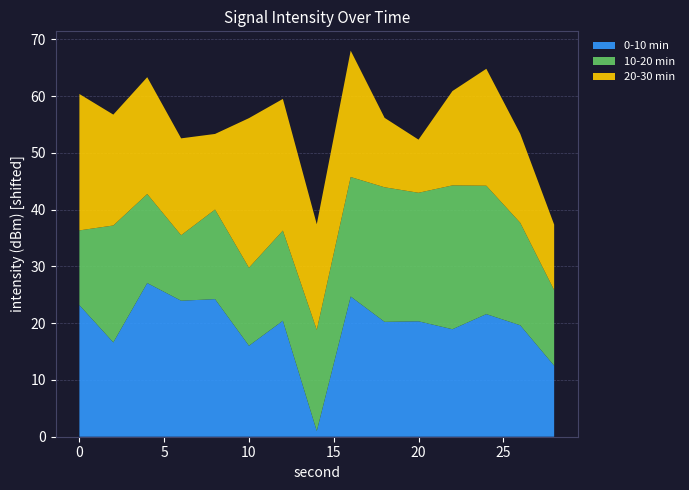

Reading right to left, transcribe all the data shown in this chart.

0-10 min: -137.3	-130.2	-128.2	-130.9	-129.5	-129.6	-125.1	-148.8	-129.4	-133.8	-125.6	-125.8	-122.7	-133.2	-126.6
10-20 min: -136.5	-131.7	-127.2	-124.5	-127.1	-126.1	-128.7	-132.0	-133.9	-136.0	-134.0	-138.2	-134.1	-129.2	-136.6
20-30 min: -138.2	-134.1	-129.2	-133.2	-140.4	-137.6	-127.5	-131.2	-126.6	-123.4	-136.5	-132.7	-129.2	-130.3	-125.8